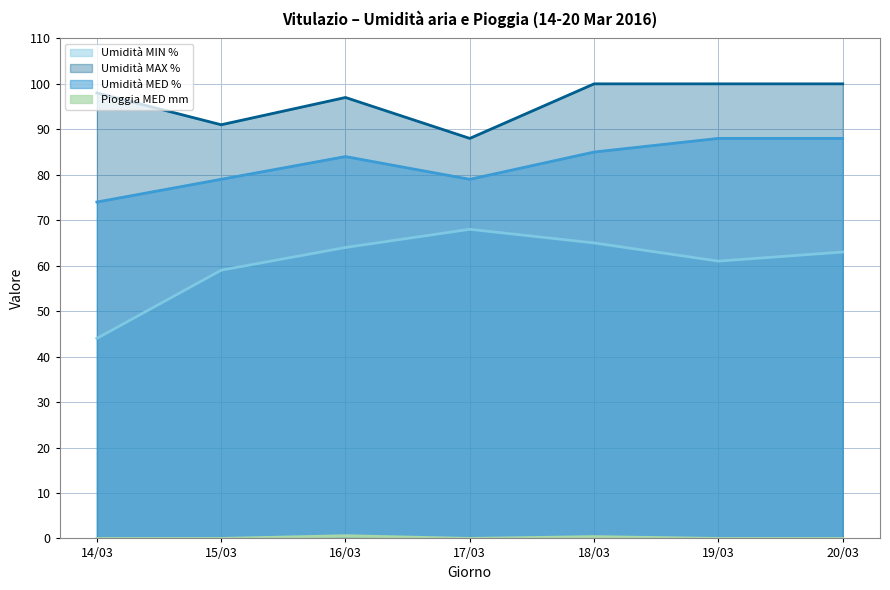

The value of Umidità MIN % at 17/03 is 68.0. True or false?

True